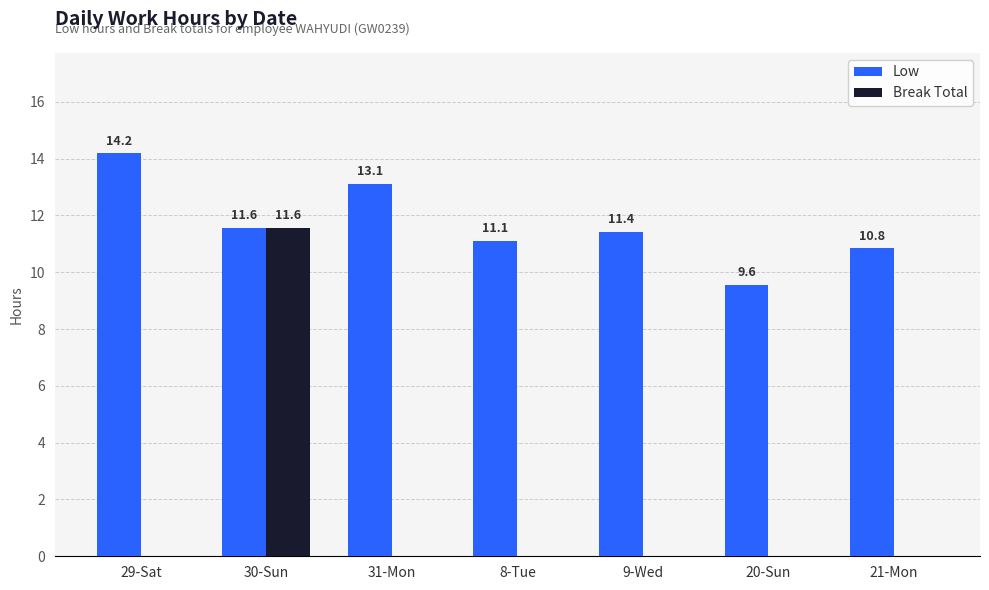

Which series has the largest range (max minus min)?

Break Total